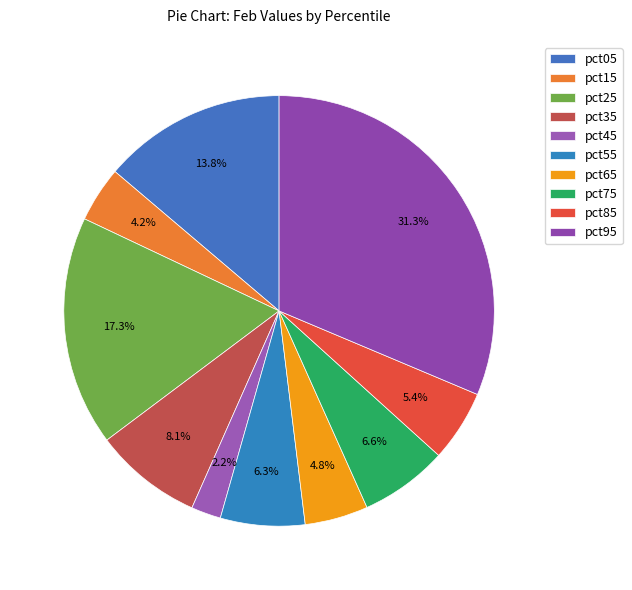

To the nearest percent, what is the combined percentage of pct05 and pct35?

22%